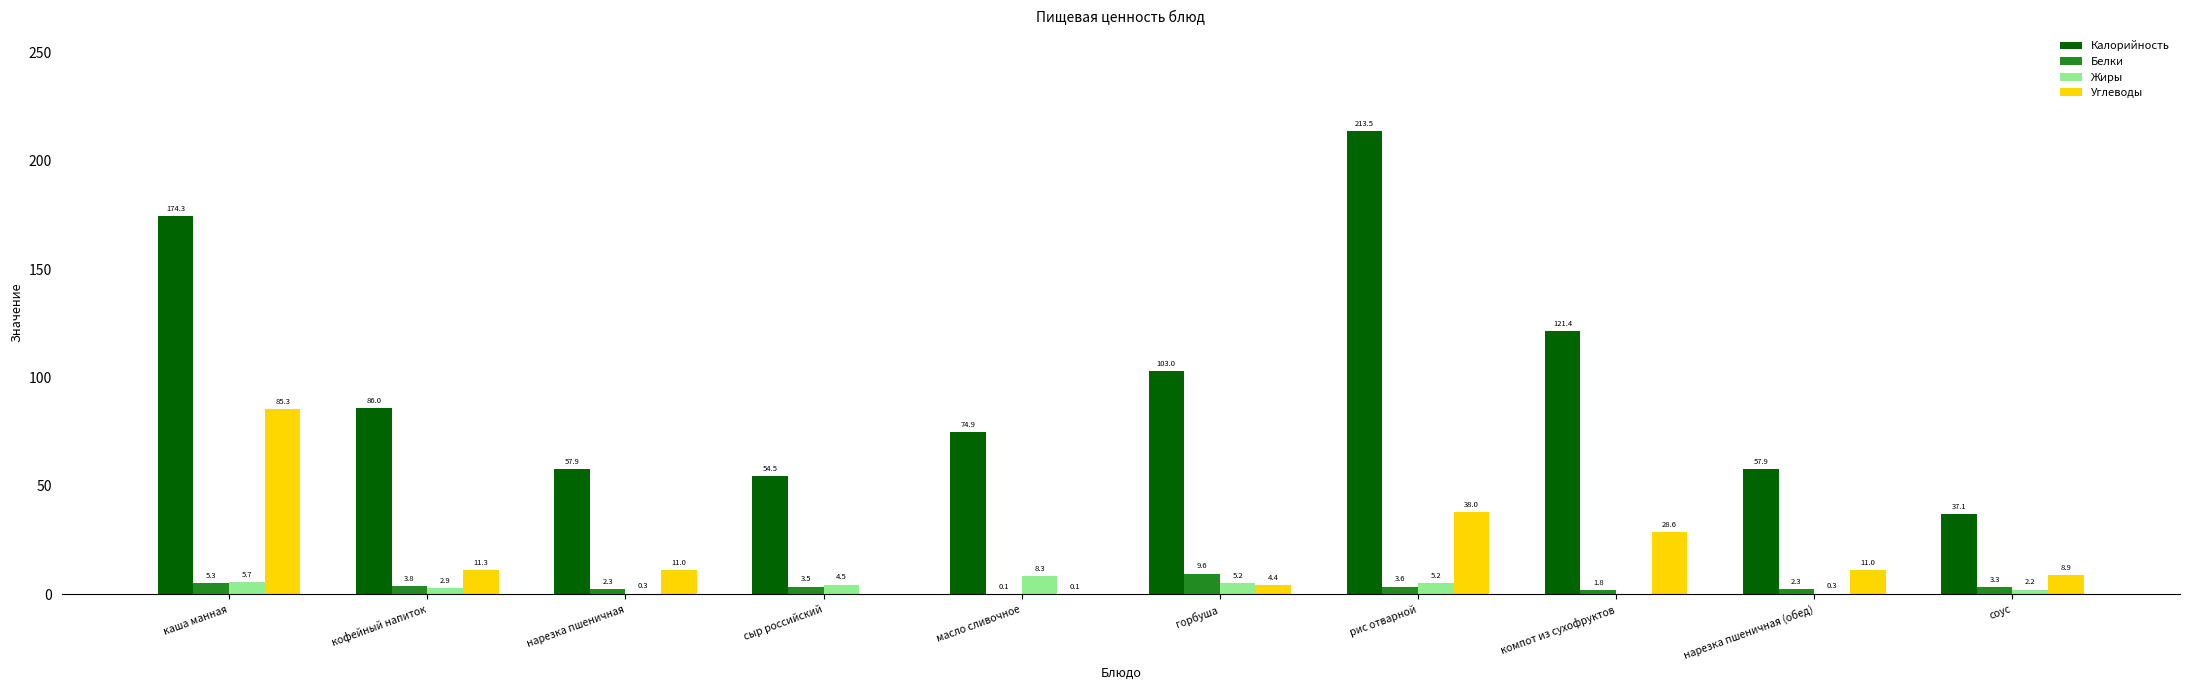

The value of Калорийность at компот из сухофруктов is 40.9. True or false?

False